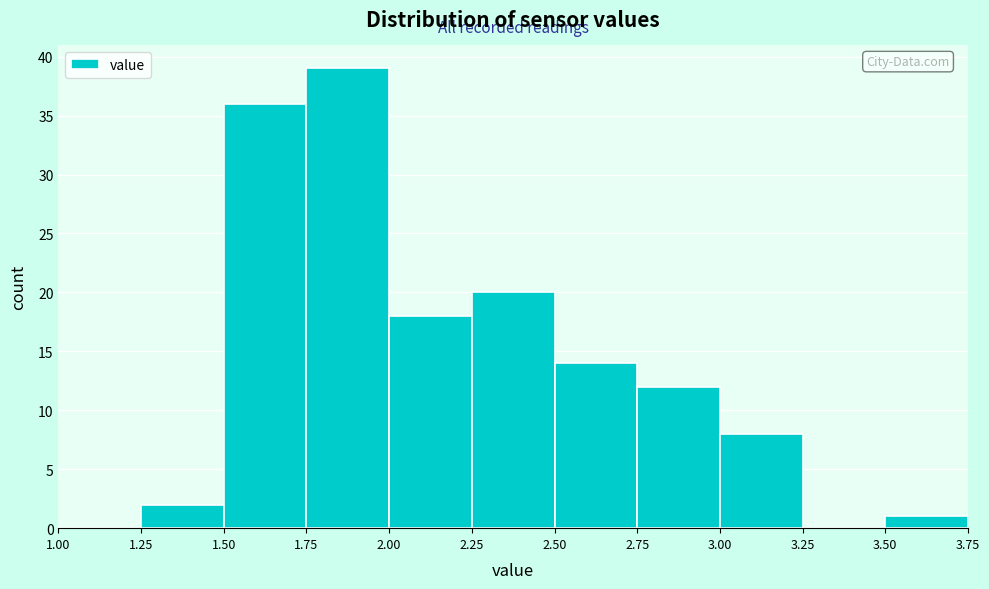

What is the height of the bar covering 3.00 to 3.25 on the x-axis? The values are not printed on the chart, so give them approximately, as read against the axis.

8